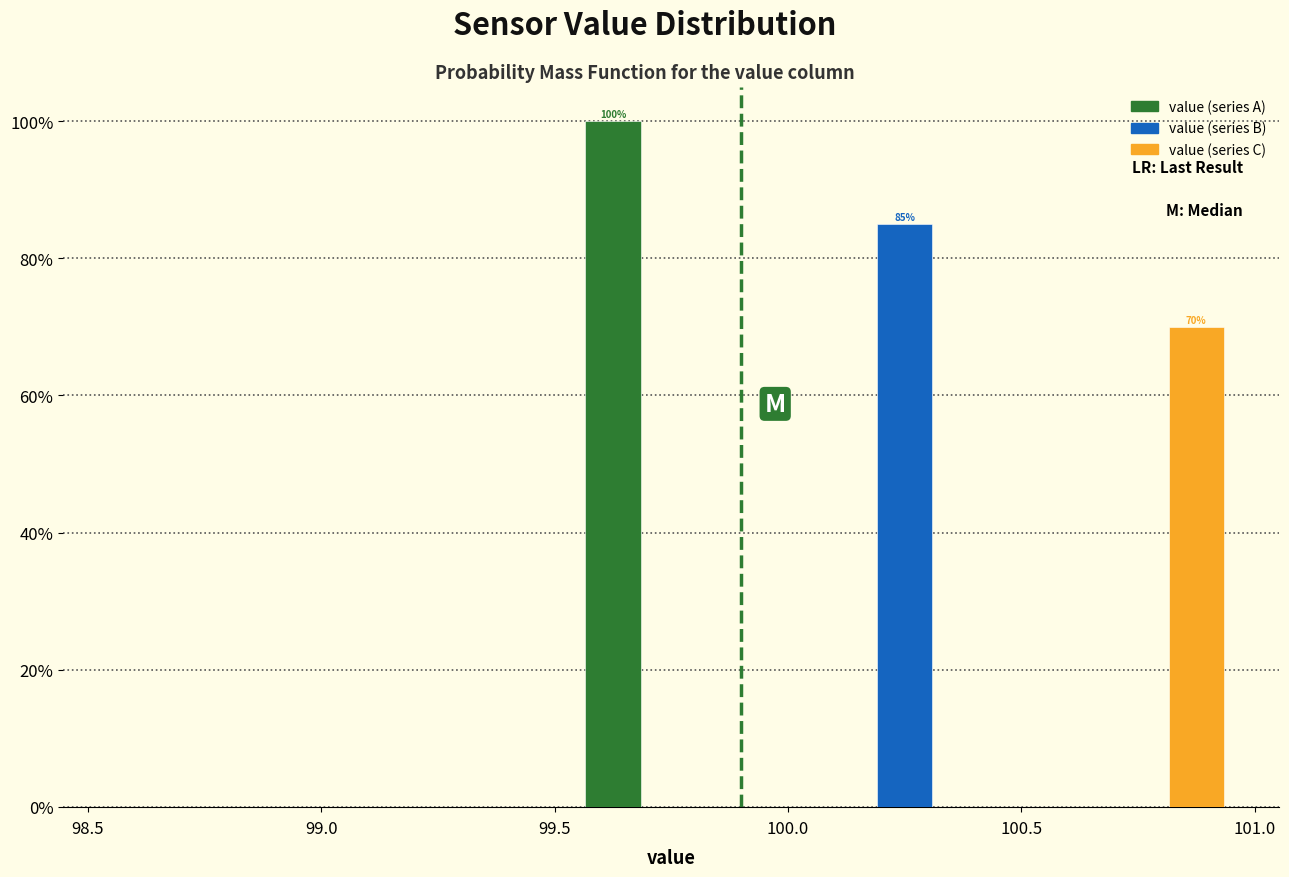

In the value (series A) series, which range on the x-axis has the tallest bar?

99.5 to 100.0